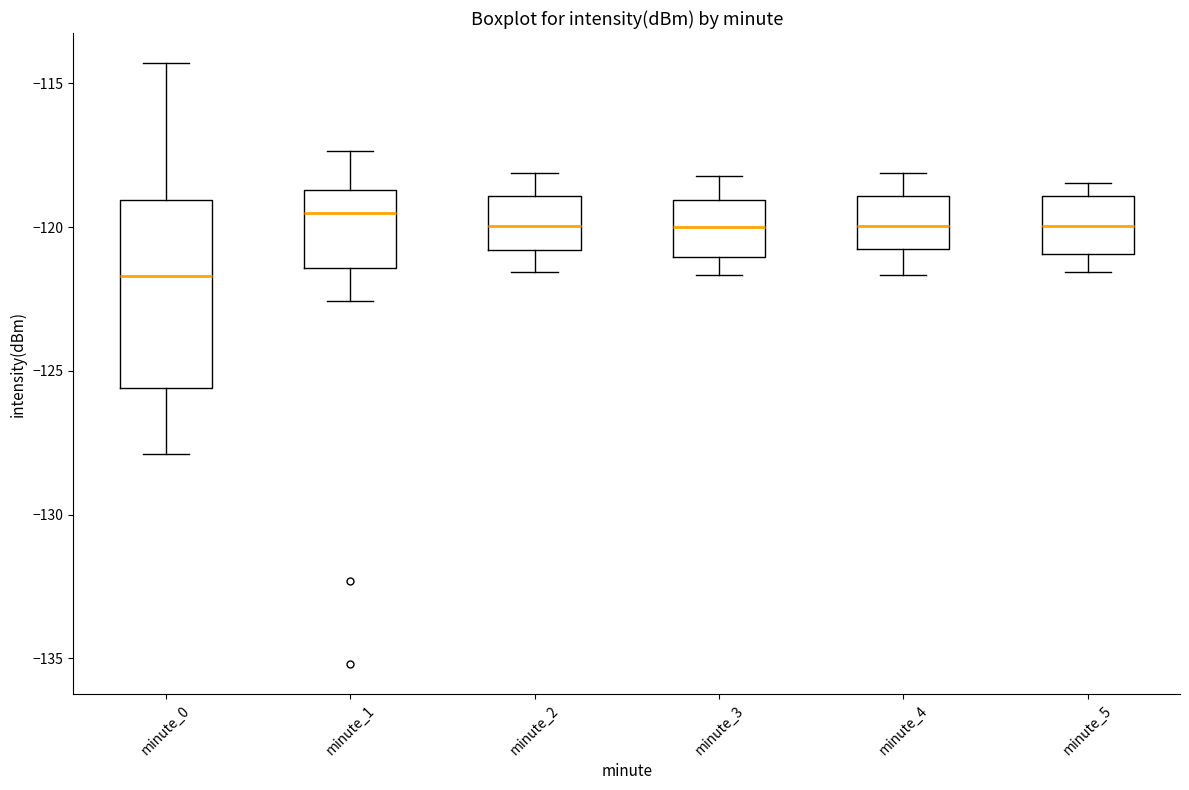

Reading left to right, read every box against the y-axis: the position of its median line, the range the box covers, and the ends of its whiskers. The values are not printed on the chart, so give them approximately, as read against the axis.

minute_0: median -121.5, box -125.5 to -119.0, whiskers -128.0 to -114.5
minute_1: median -119.5, box -121.5 to -118.5, whiskers -122.5 to -117.5
minute_2: median -120.0, box -121.0 to -119.0, whiskers -121.5 to -118.0
minute_3: median -120.0, box -121.0 to -119.0, whiskers -121.5 to -118.0
minute_4: median -120.0, box -121.0 to -119.0, whiskers -121.5 to -118.0
minute_5: median -120.0, box -121.0 to -119.0, whiskers -121.5 to -118.5